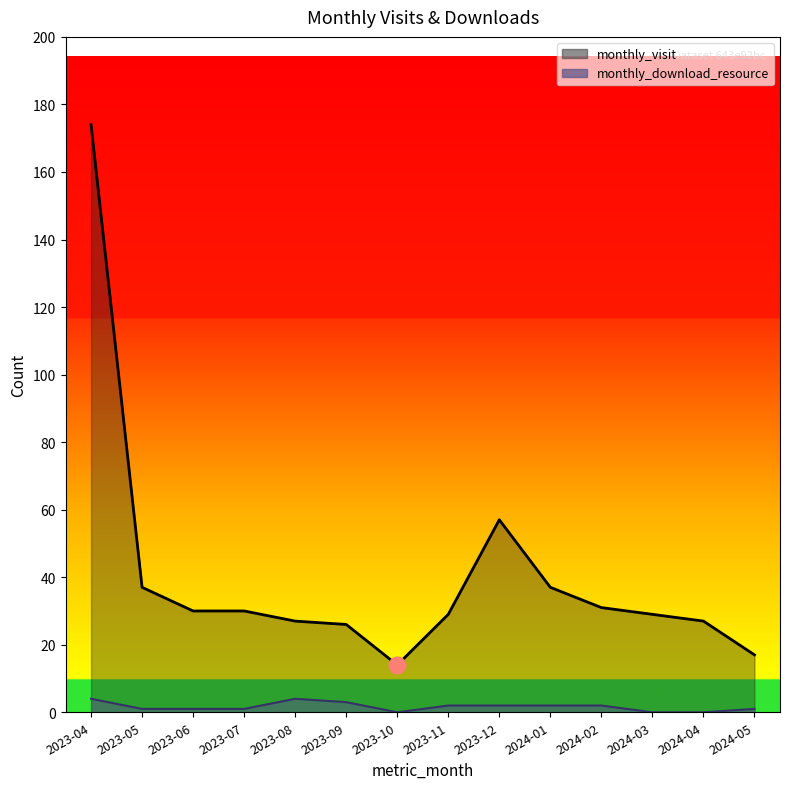

At which label does monthly_visit first exceed 30?

2023-04